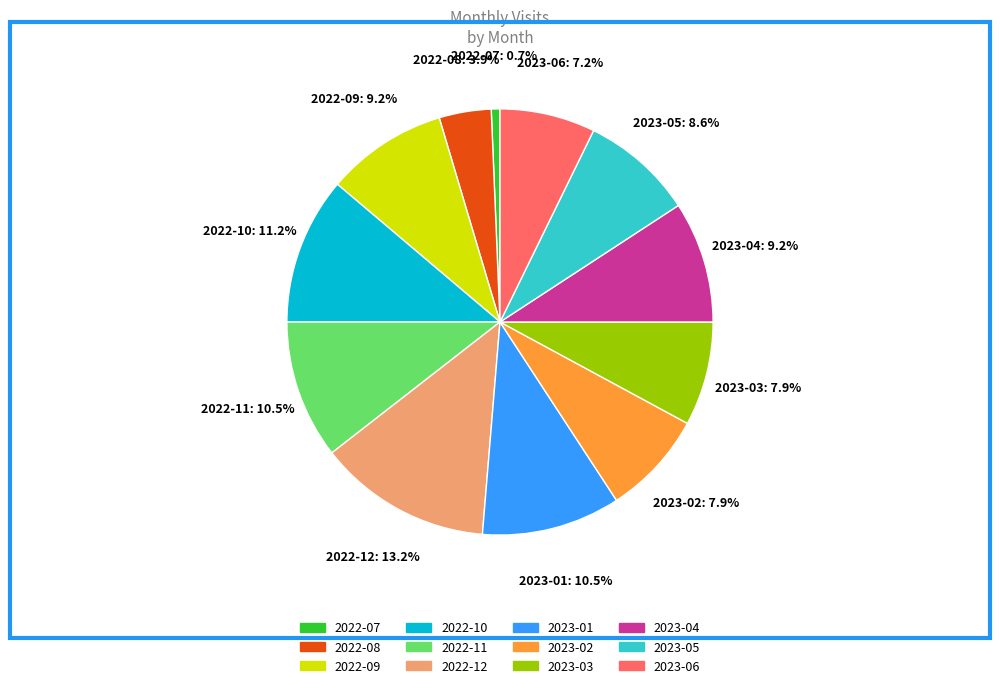

What is the smallest slice in the pie chart?

2022-07